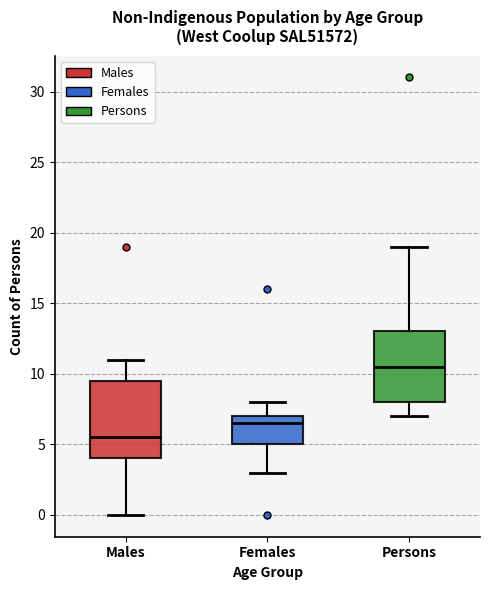

Which box is the tallest, from its lower edge to its upper edge?

Males